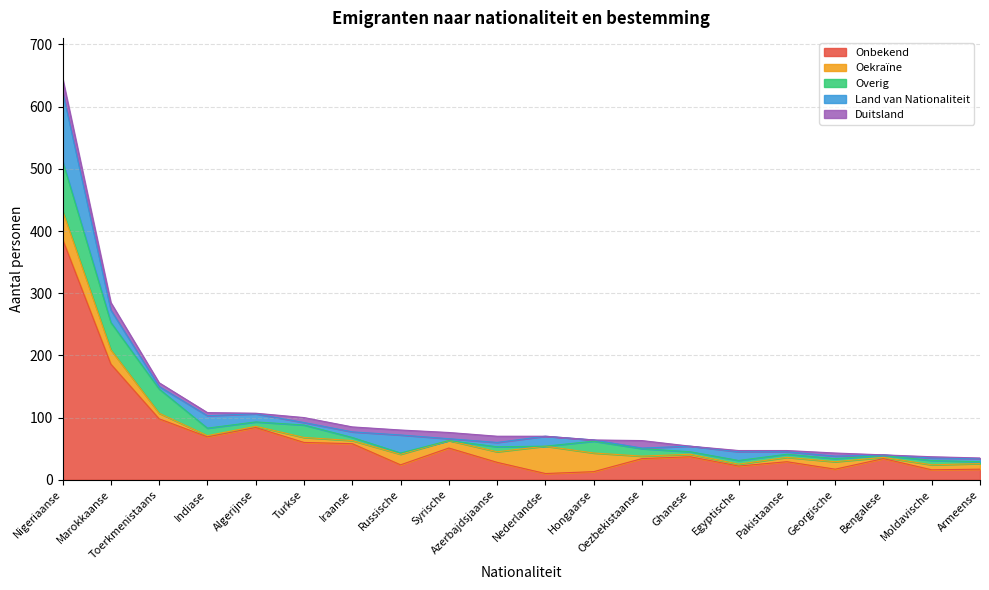

Is it true that Oekraïne equals 8 at Moldavische?

True